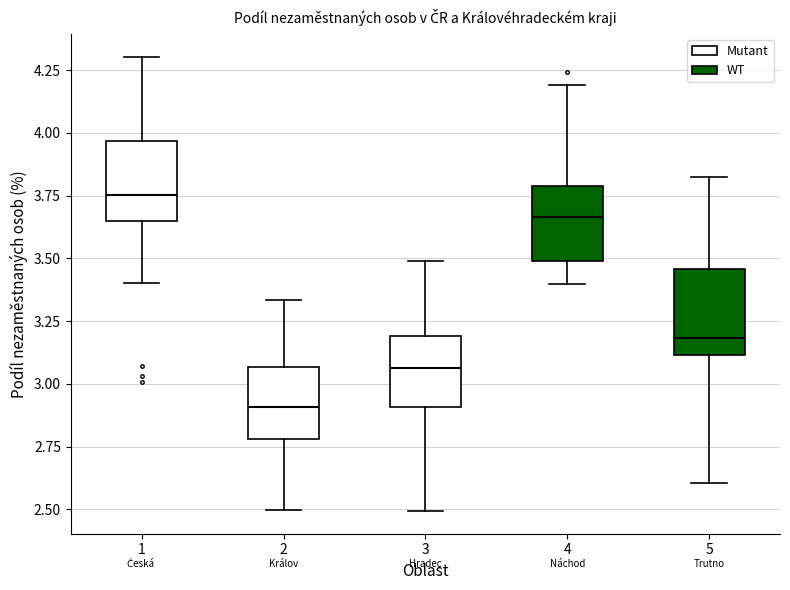

Which box has the lowest median line?

2